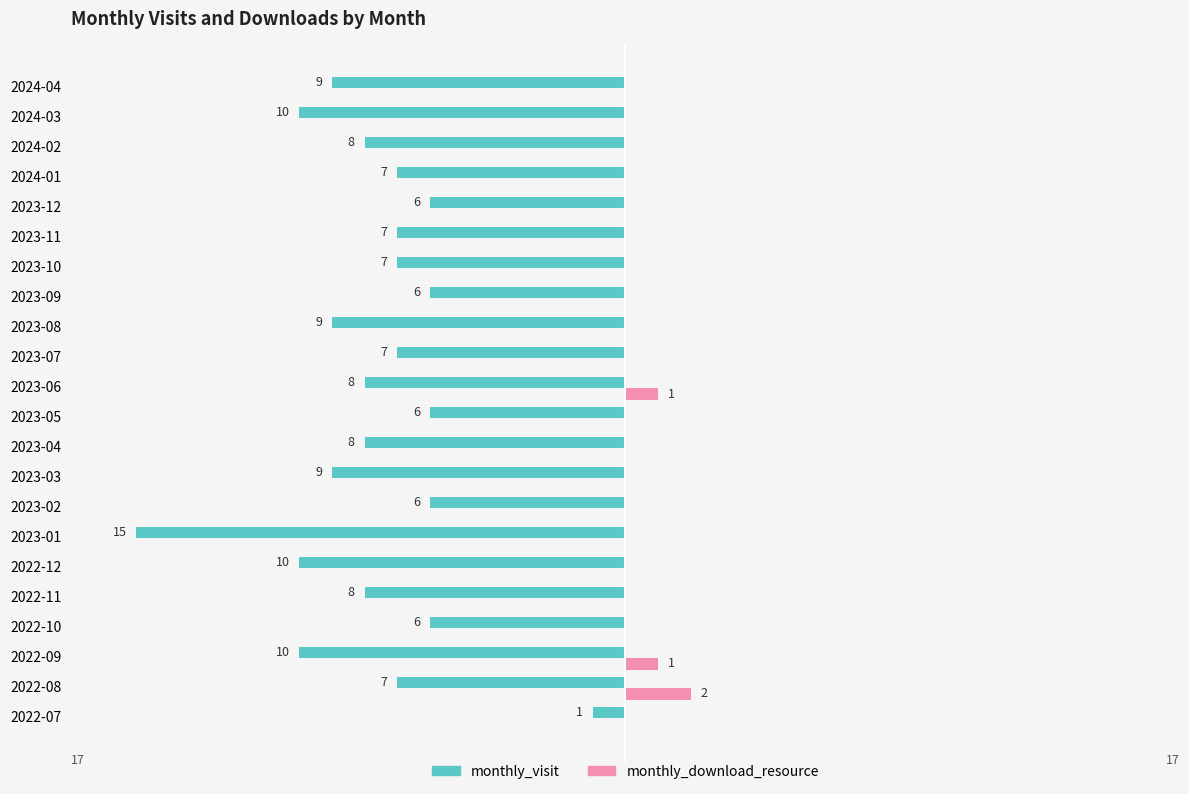

What are all the series names shown in the legend?

monthly_visit, monthly_download_resource